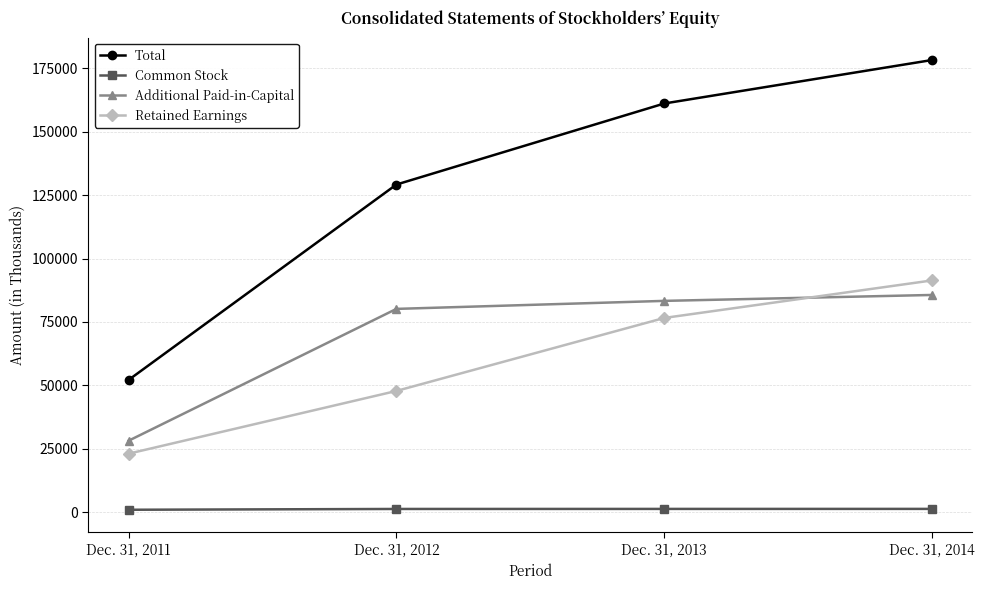

True or false: Additional Paid-in-Capital and Common Stock cross at least once.

False